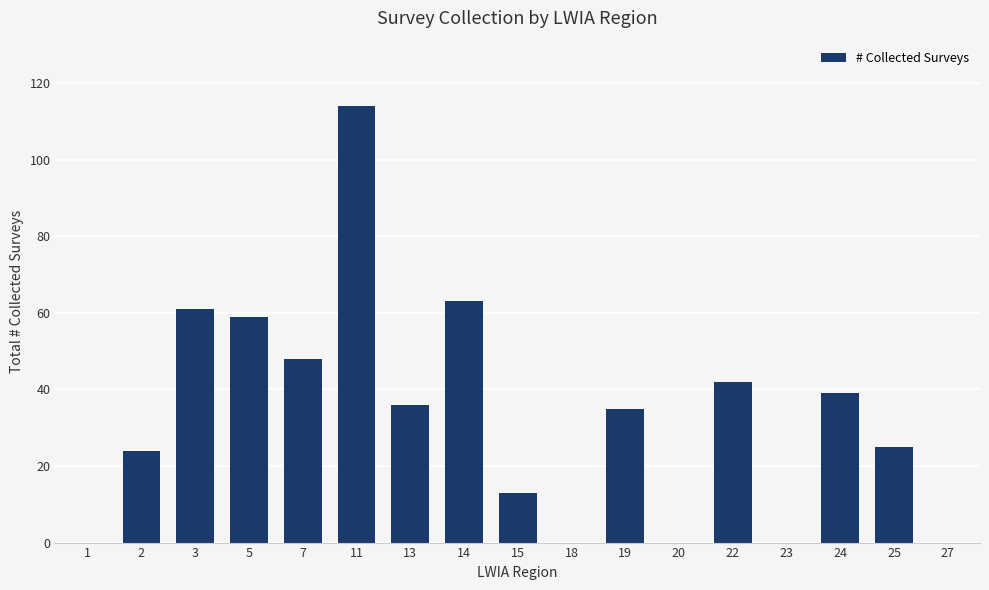

How many data points does each series have?

17